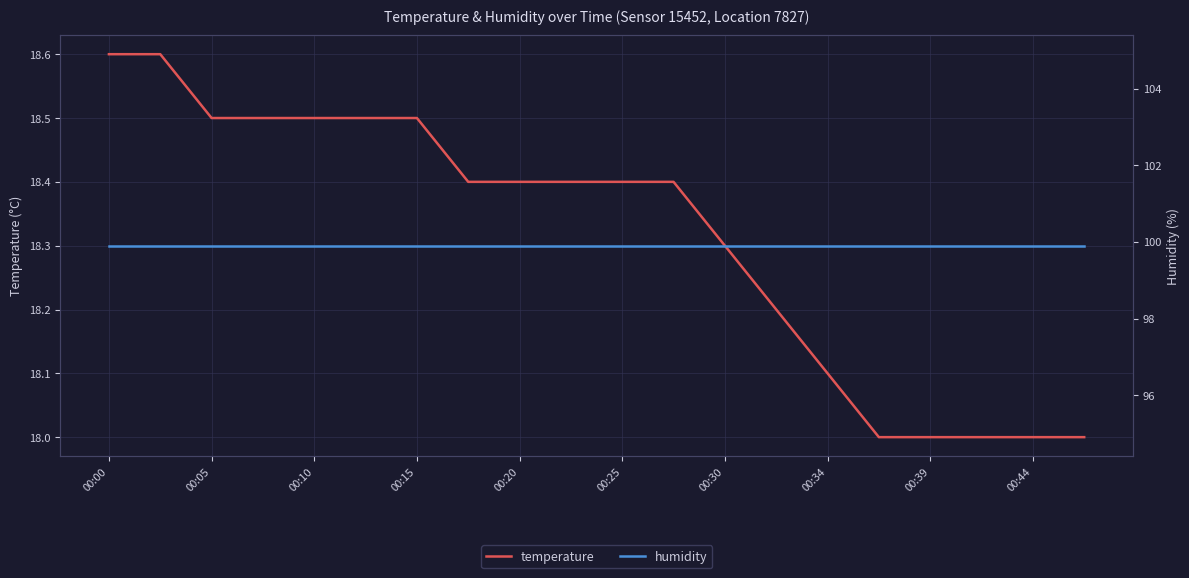

What is the sum of all temperature values?

366.3